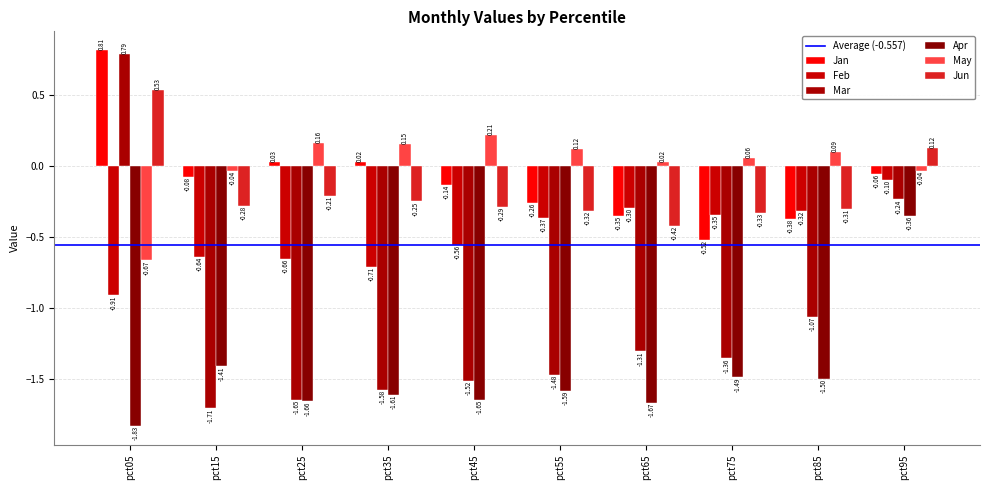

How many data points in Jan are above 0?

3